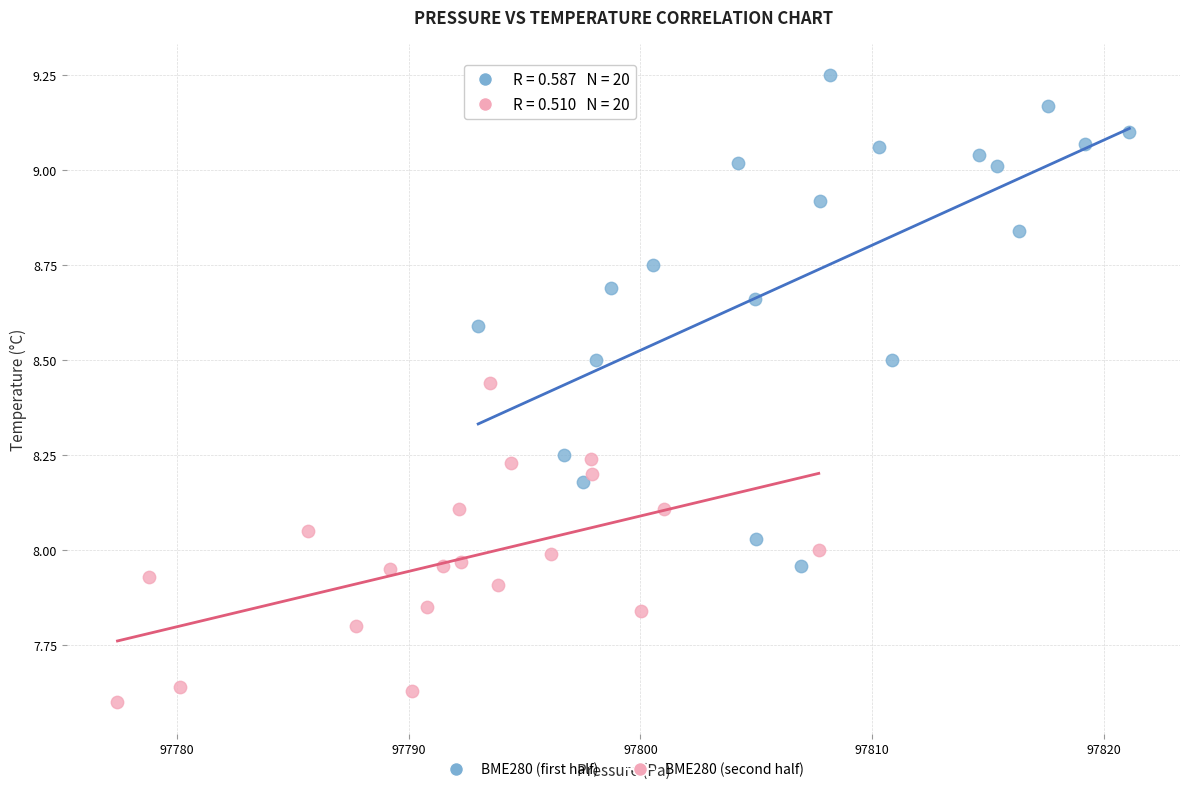

Which series has the largest Y range (max minus min)?

BME280 (first half)